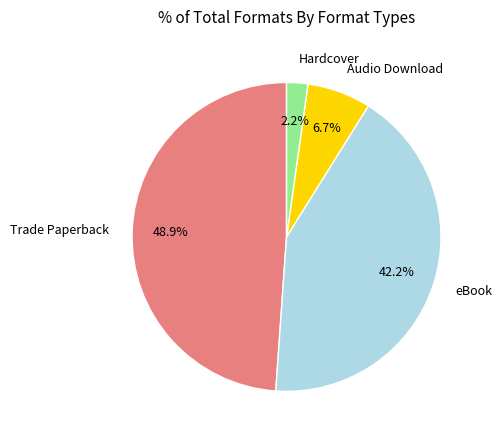

Is there a majority slice in this chart?

No